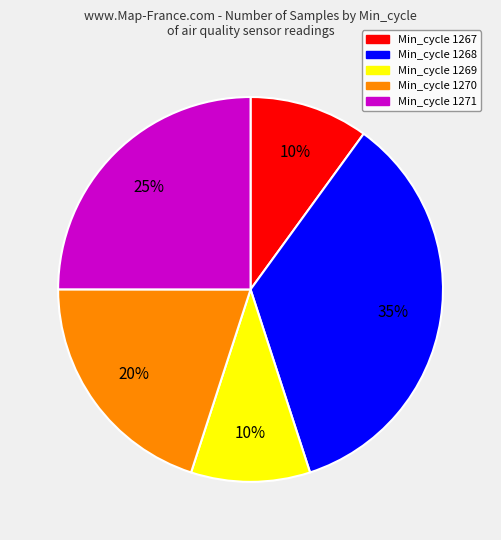

Is there any slice that represents more than half of the pie?

No